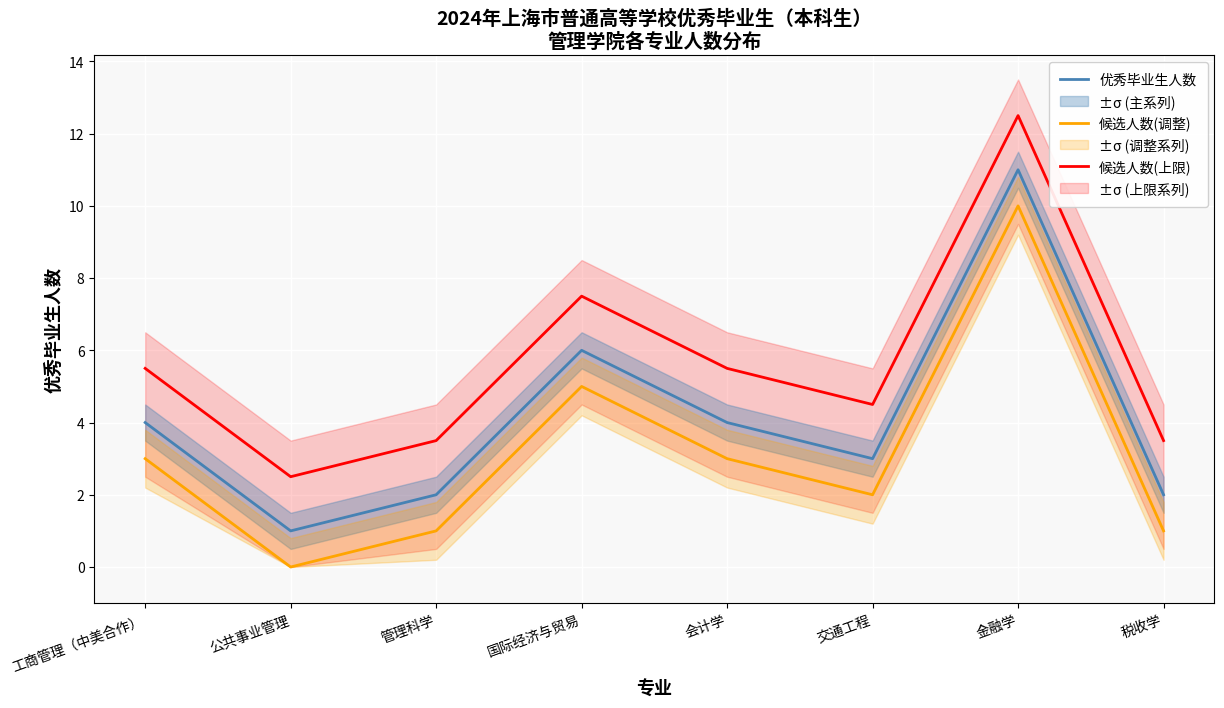

Is it true that 候选人数(调整) equals 3.0 at 工商管理（中美合作）?

True